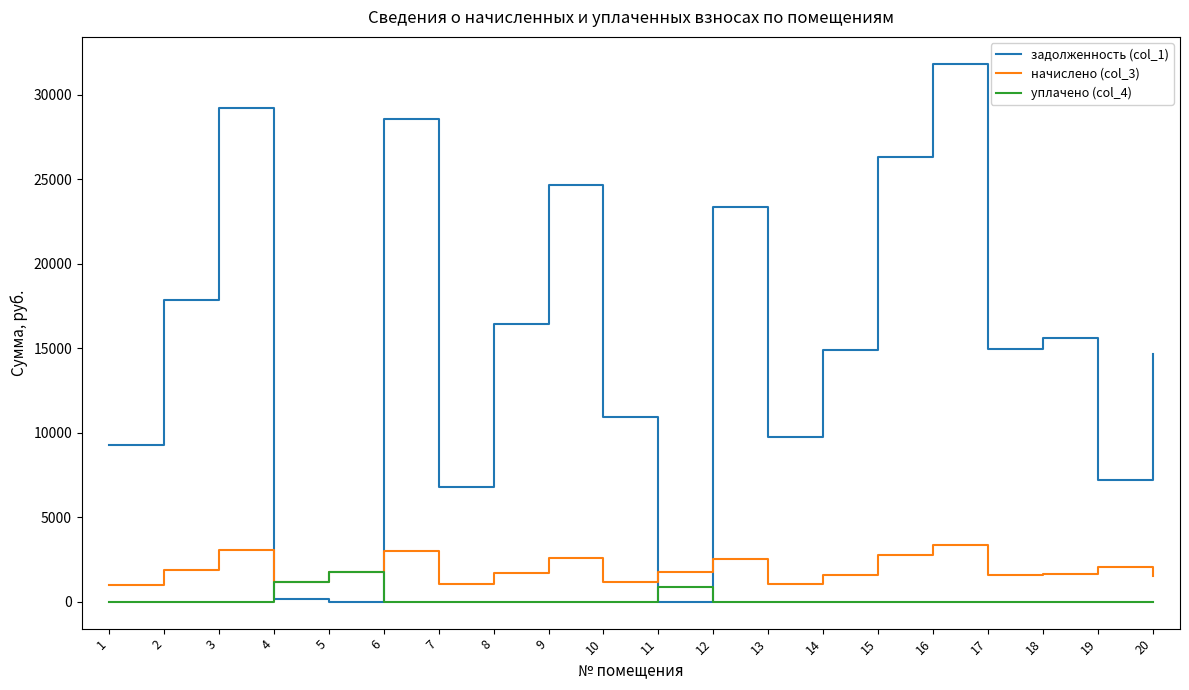

Does the chart display data point markers on the line(s)?

No